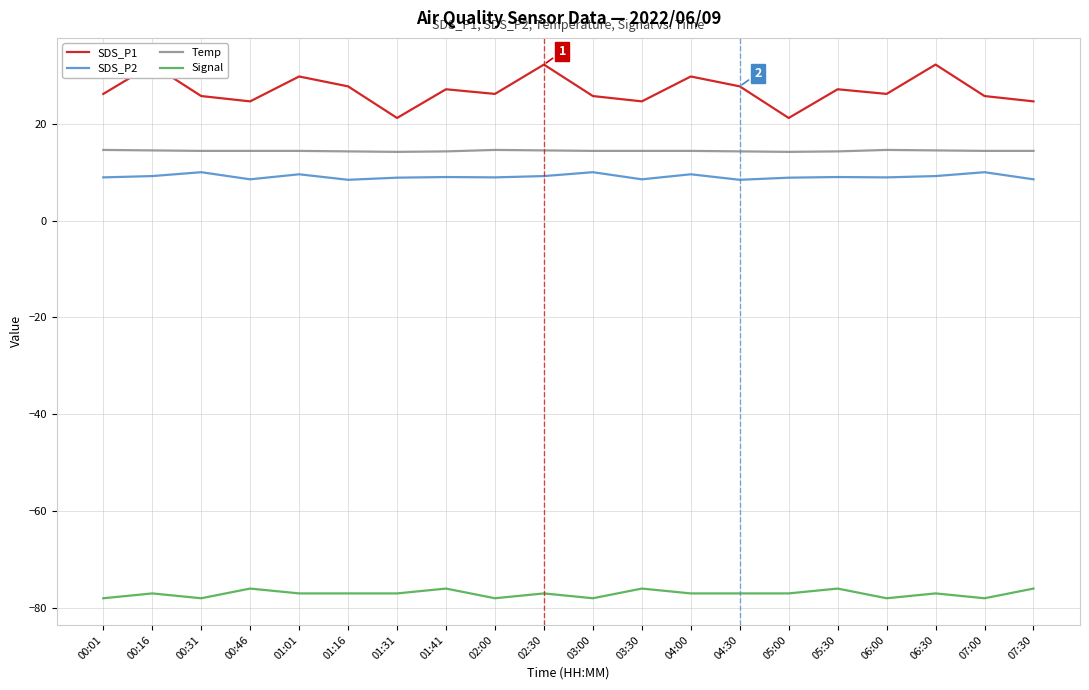

True or false: Temp and SDS_P2 cross at least once.

False